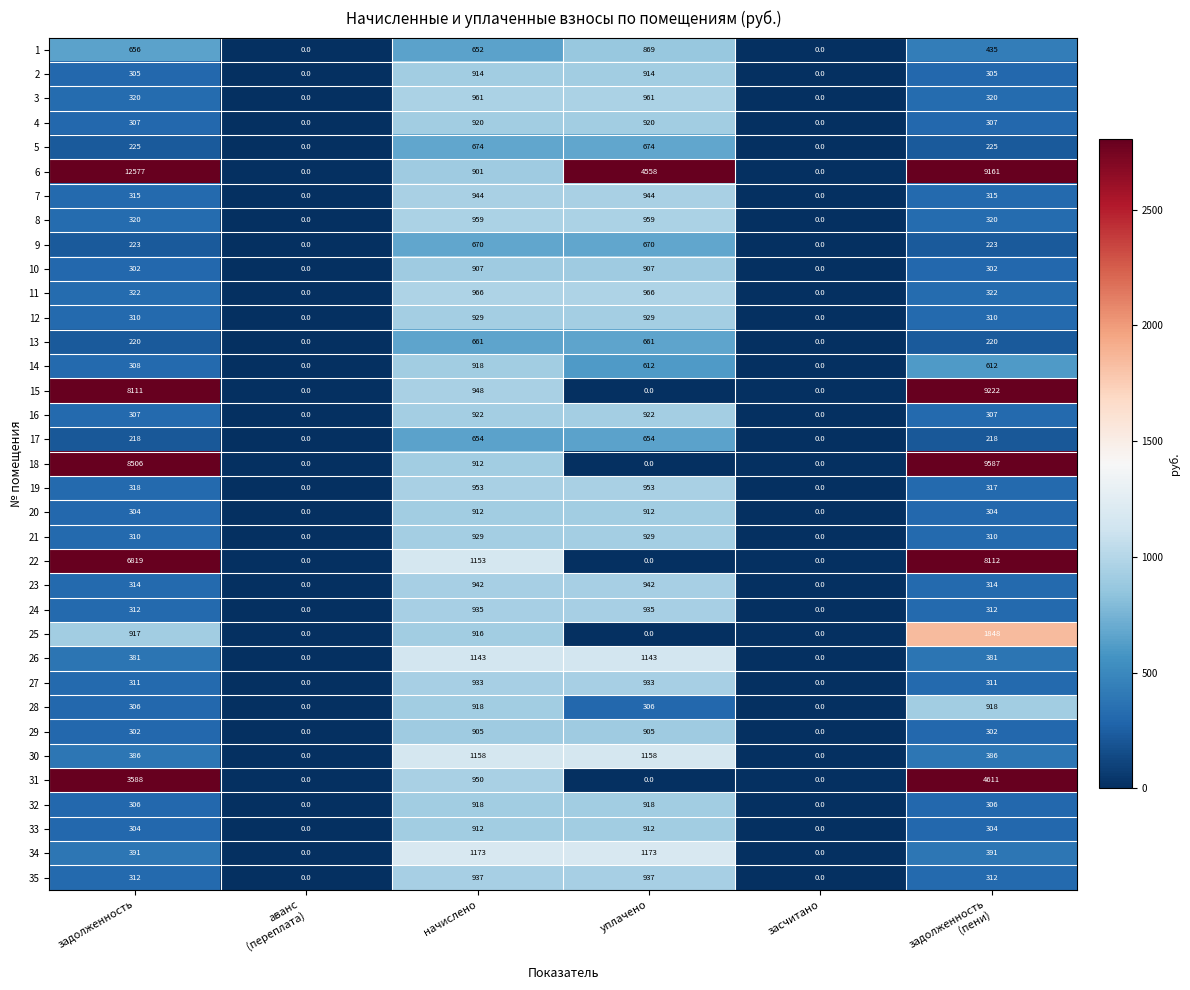

How many distinct data groups are displayed?

35